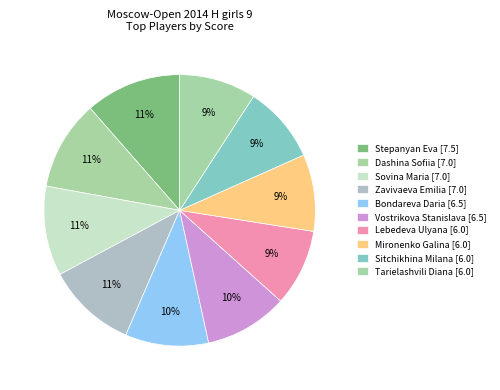

Rank the categories by value from highest to lowest.

Stepanyan Eva, Dashina Sofiia, Sovina Maria, Zavivaeva Emilia, Bondareva Daria, Vostrikova Stanislava, Lebedeva Ulyana, Mironenko Galina, Sitchikhina Milana, Tarielashvili Diana